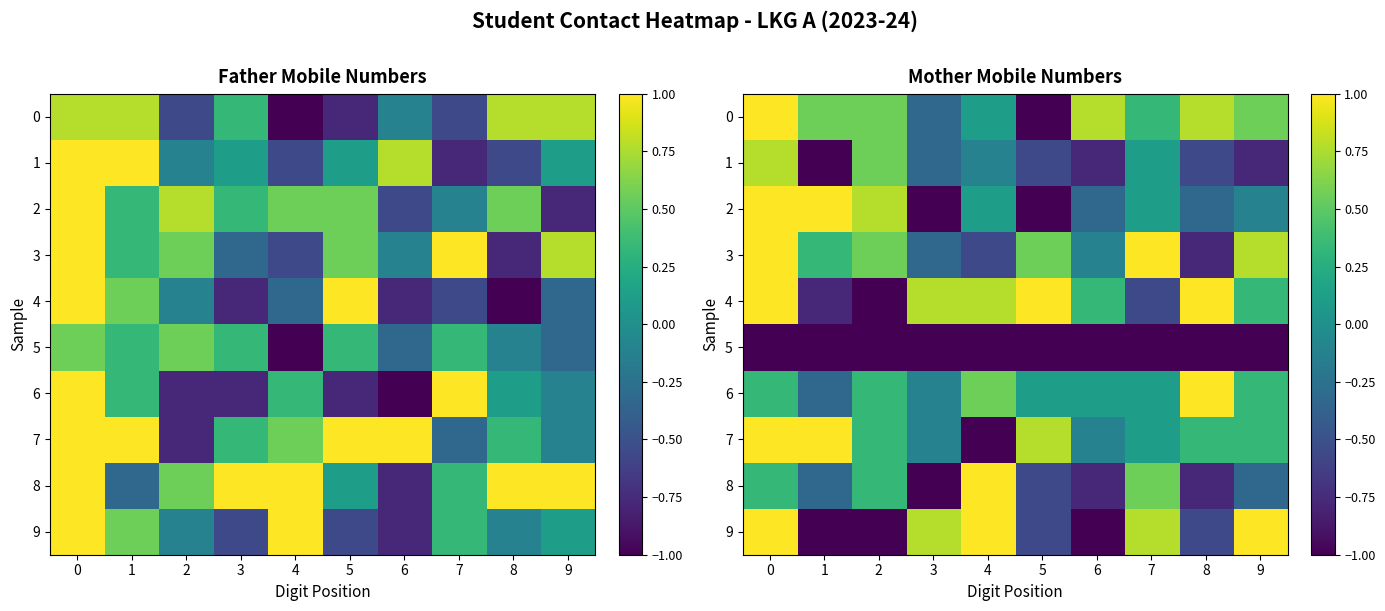

The value of 3 at 1 is 0.3. True or false?

True